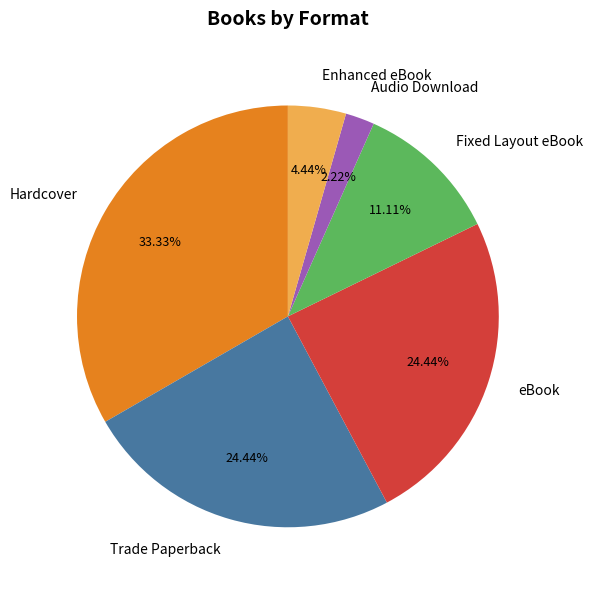

Which has a higher value, Audio Download or Fixed Layout eBook?

Fixed Layout eBook